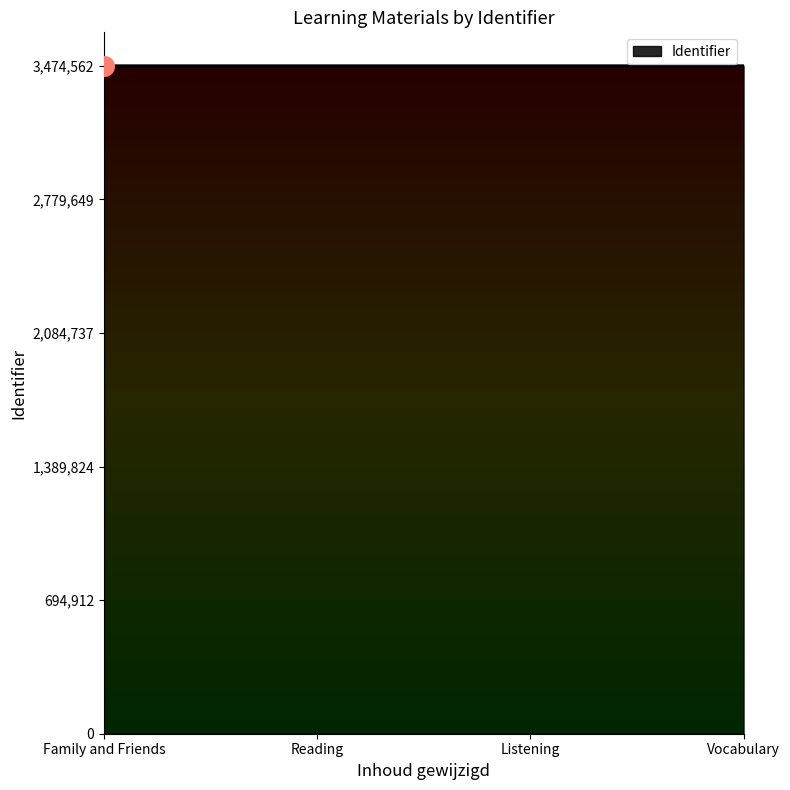

What is the change in value from Family and Friends to Reading?

+2